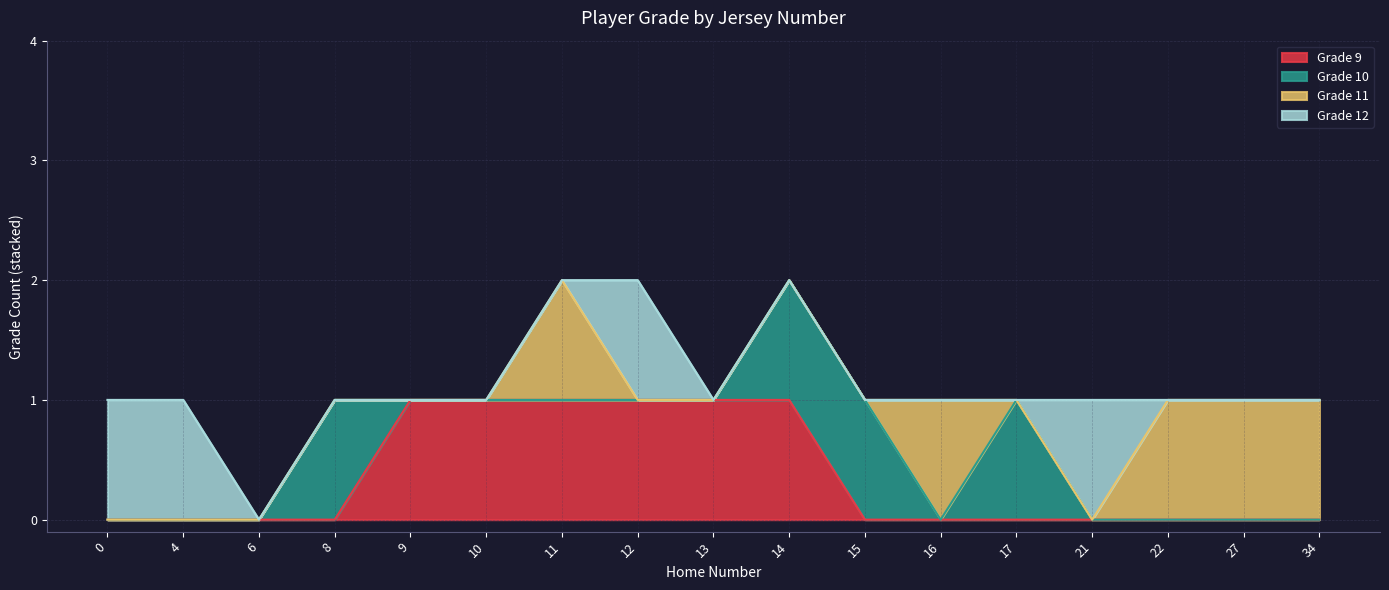

List the series in order of their peak value, lowest first.

Grade 9, Grade 10, Grade 11, Grade 12